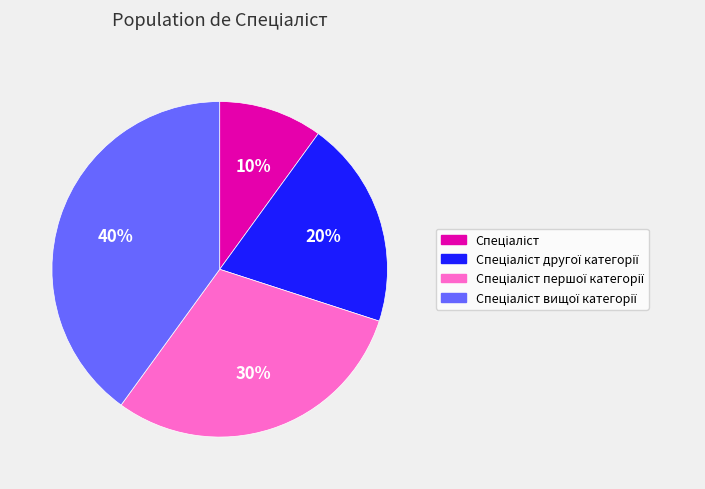

To the nearest percent, what is the average slice percentage?

25%